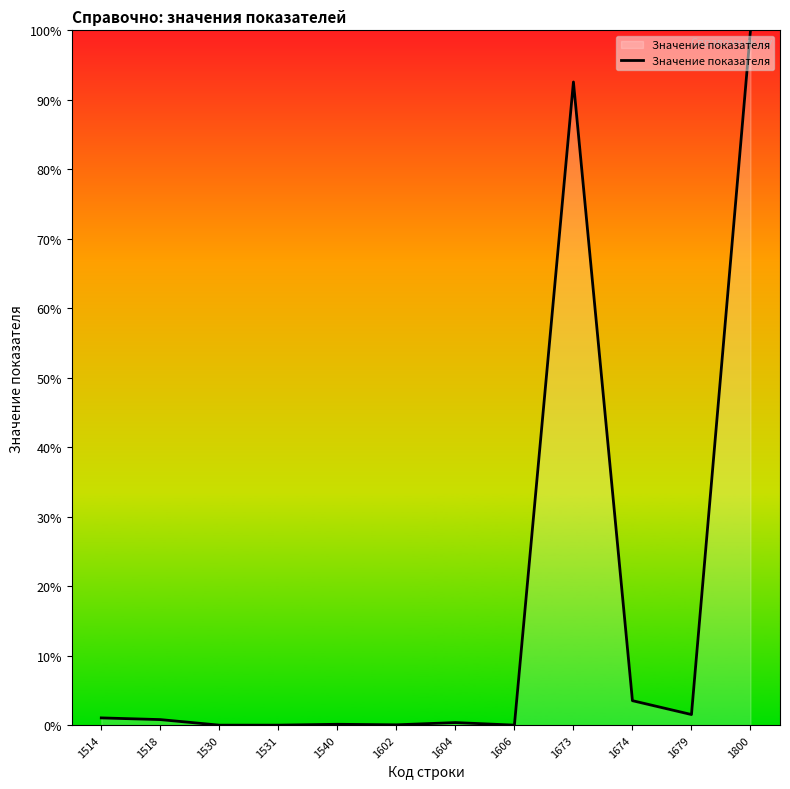

Which category has the highest value across all series?

1800